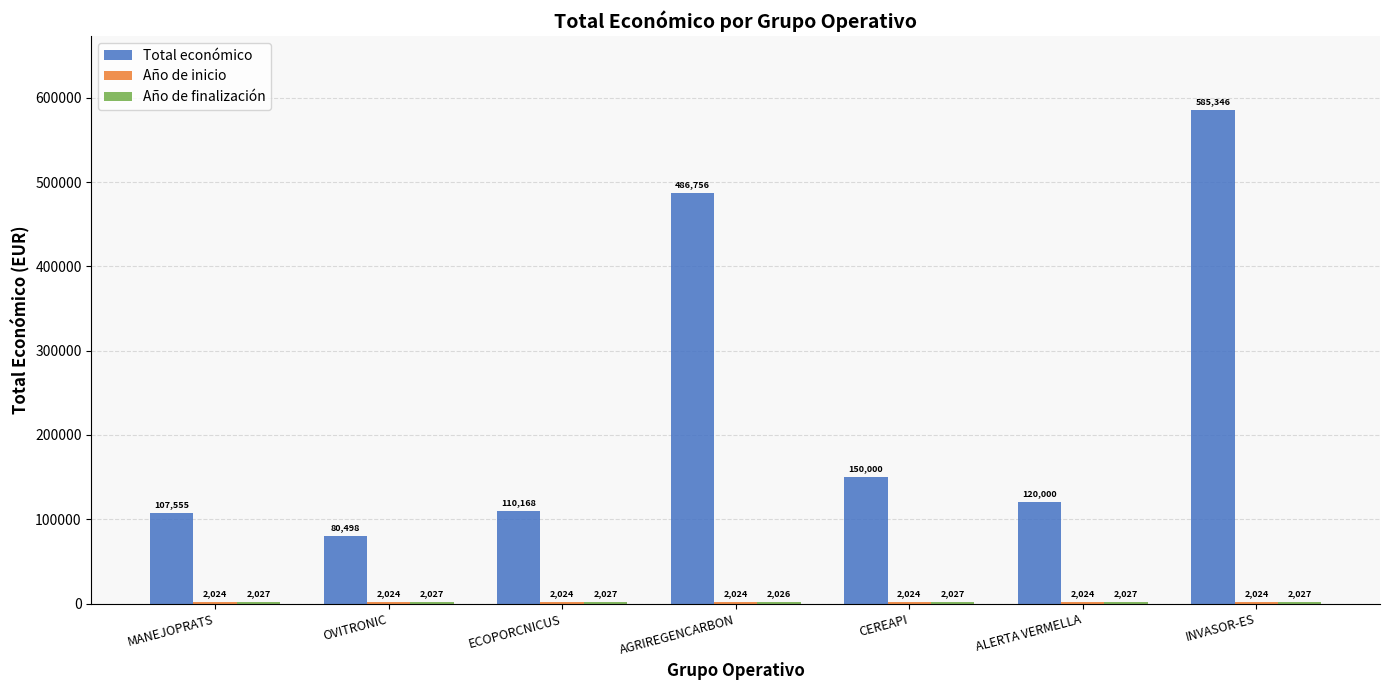

Count the number of categories in the chart.

7